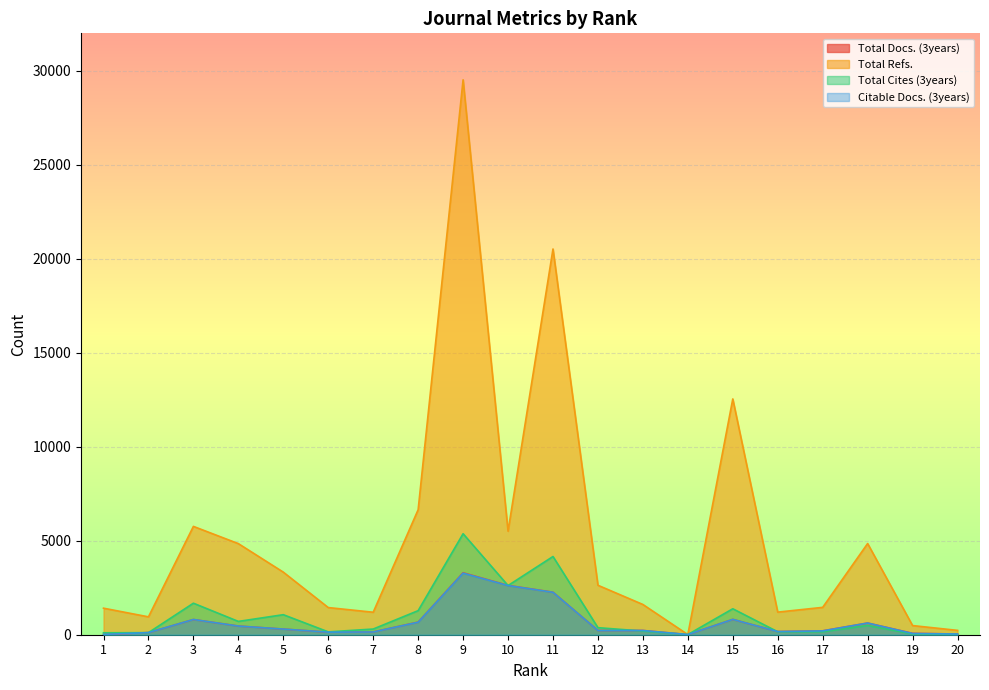

Which label corresponds to the largest value in the chart?

9